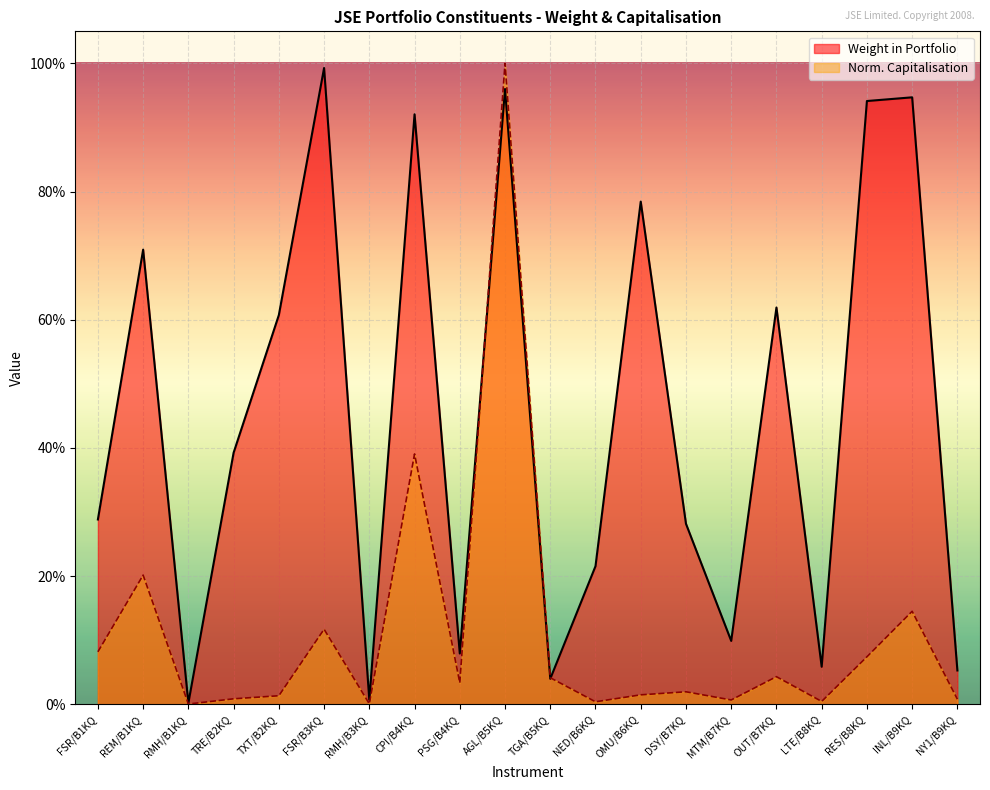

List the labels in order of value, largest first.

FSR/B3KQ, AGL/B5KQ, INL/B9KQ, RES/B8KQ, CPI/B4KQ, OMU/B6KQ, REM/B1KQ, OUT/B7KQ, TXT/B2KQ, TRE/B2KQ, FSR/B1KQ, DSY/B7KQ, NED/B6KQ, MTM/B7KQ, PSG/B4KQ, LTE/B8KQ, NY1/B9KQ, TGA/B5KQ, RMH/B3KQ, RMH/B1KQ